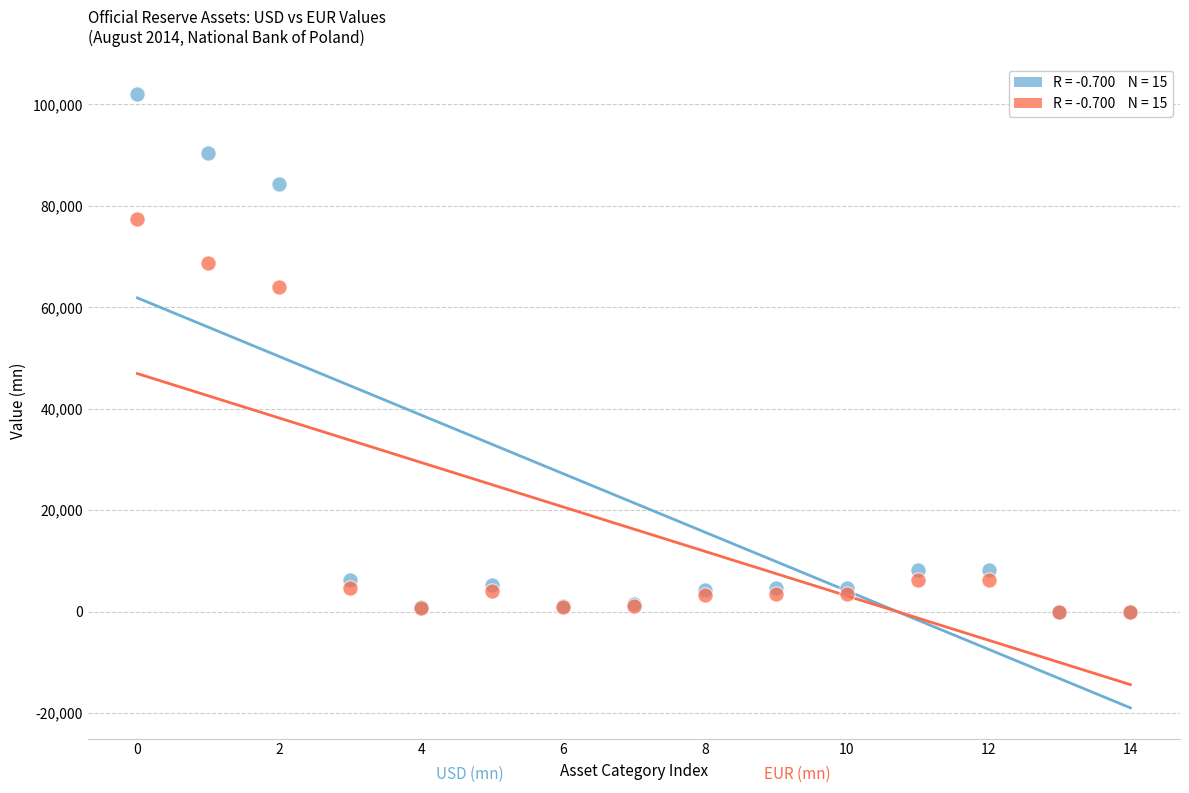

Across all series, what Y value is closest to 50986?

63940